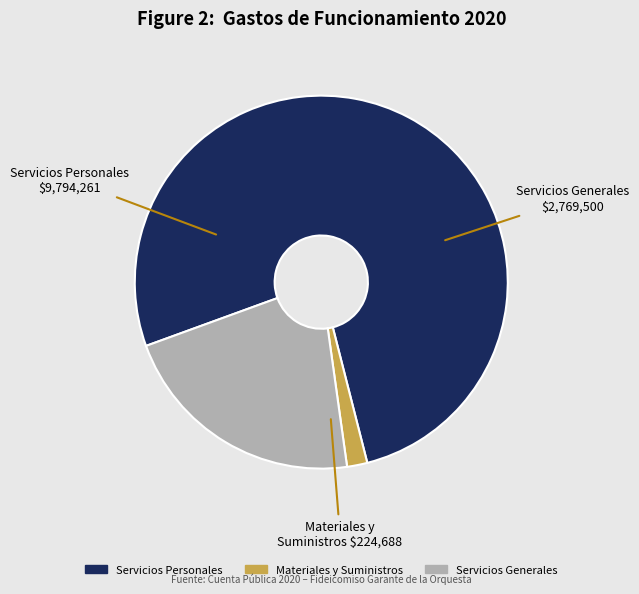

True or false: Servicios Personales accounts for 64% of the total.

False